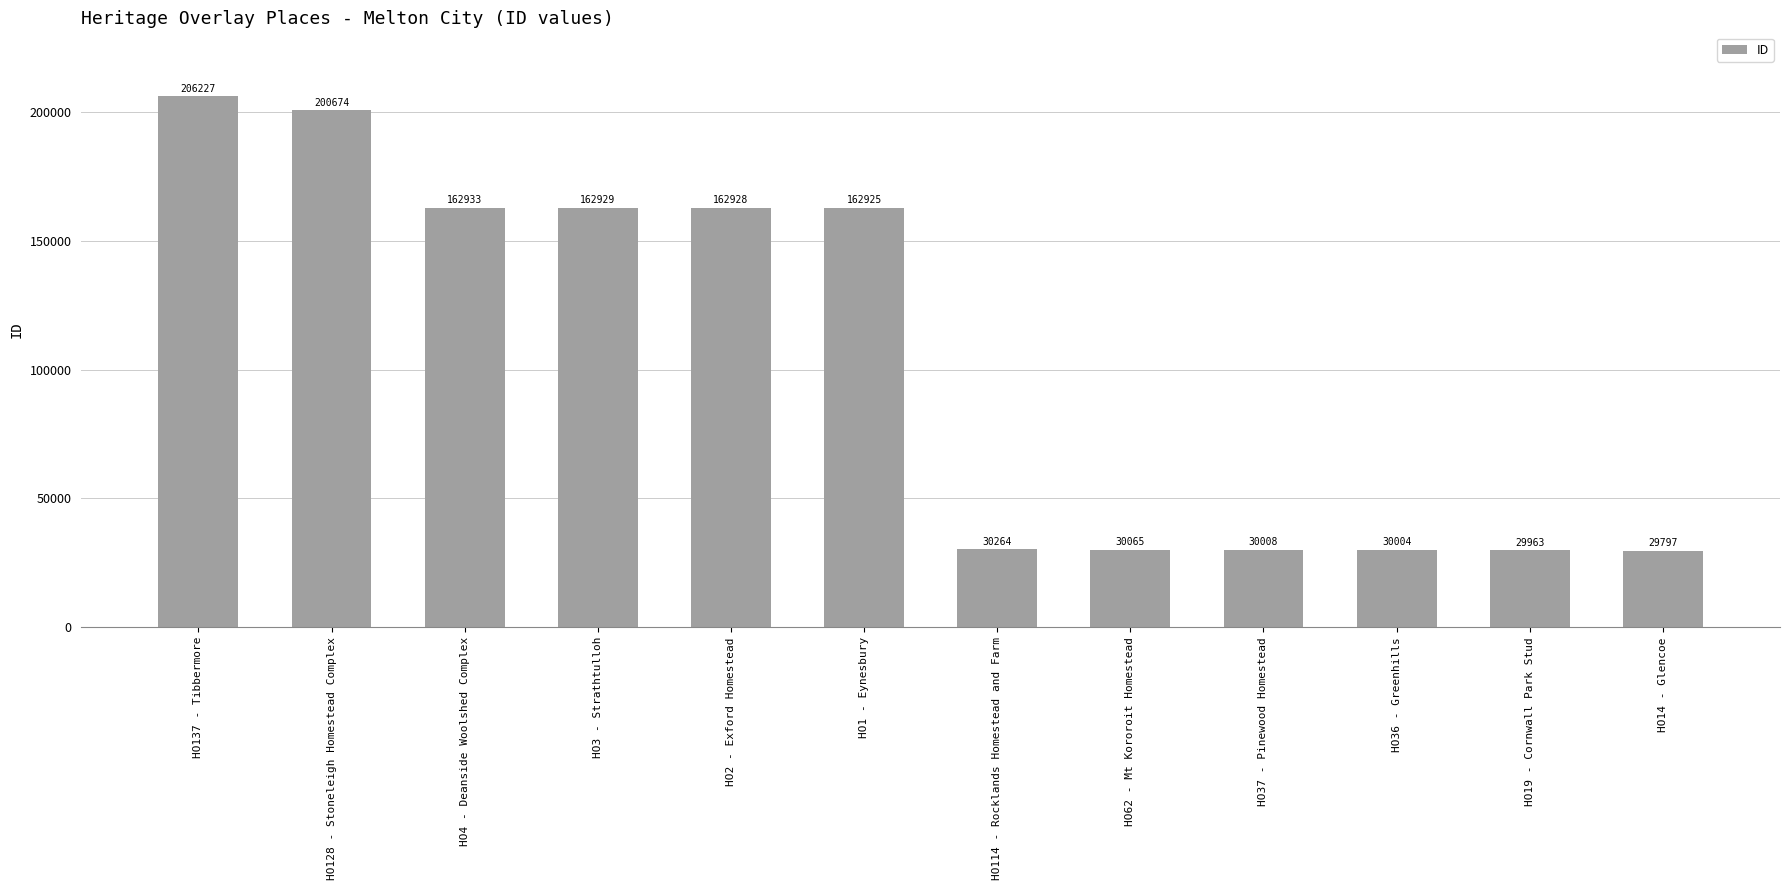

How many bars are there in total?

12